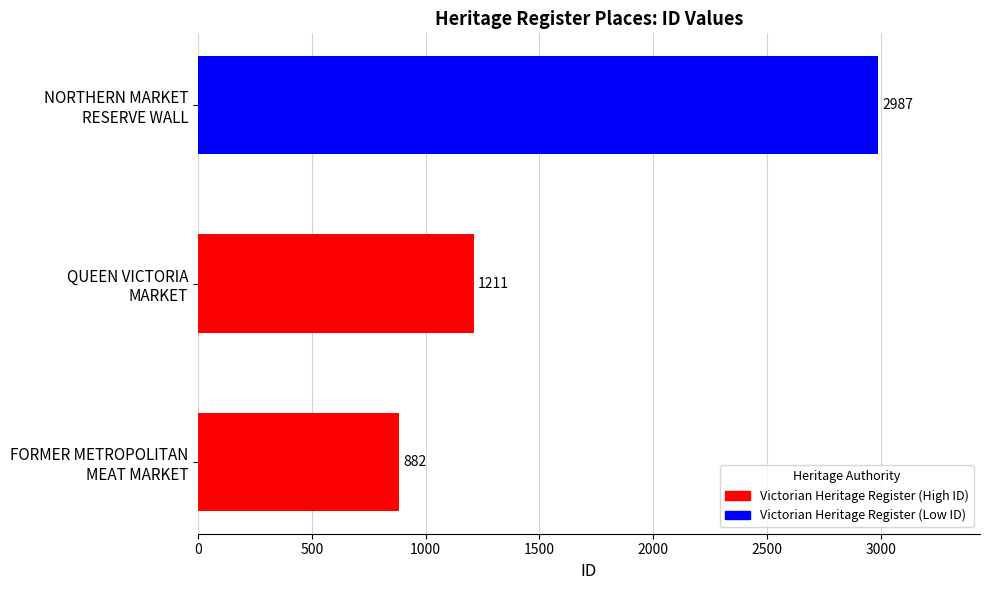

Reading top to bottom, transcribe all the data shown in this chart.

2987	1211	882